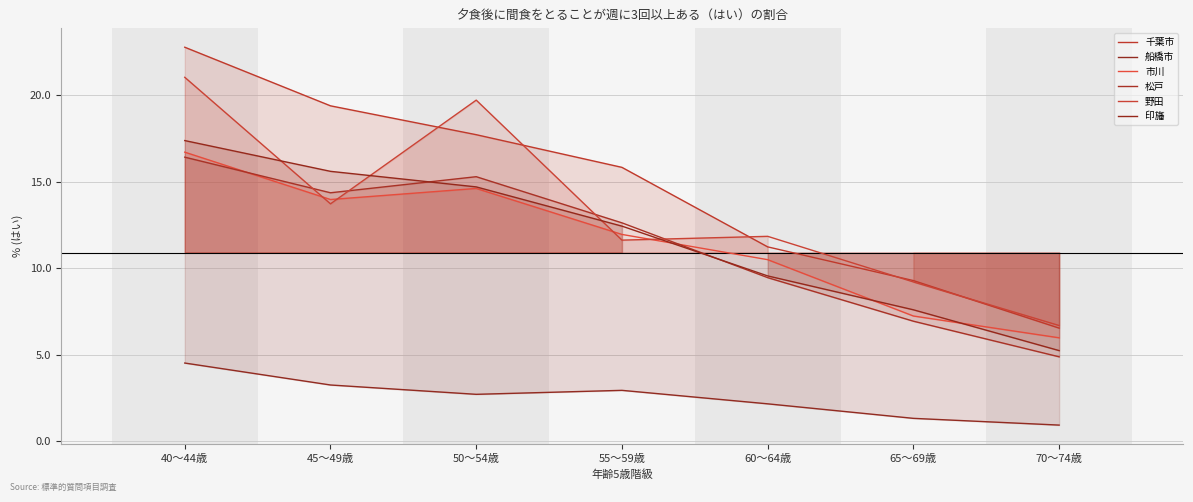

At which category is the sum across all series the highest?

40～44歳